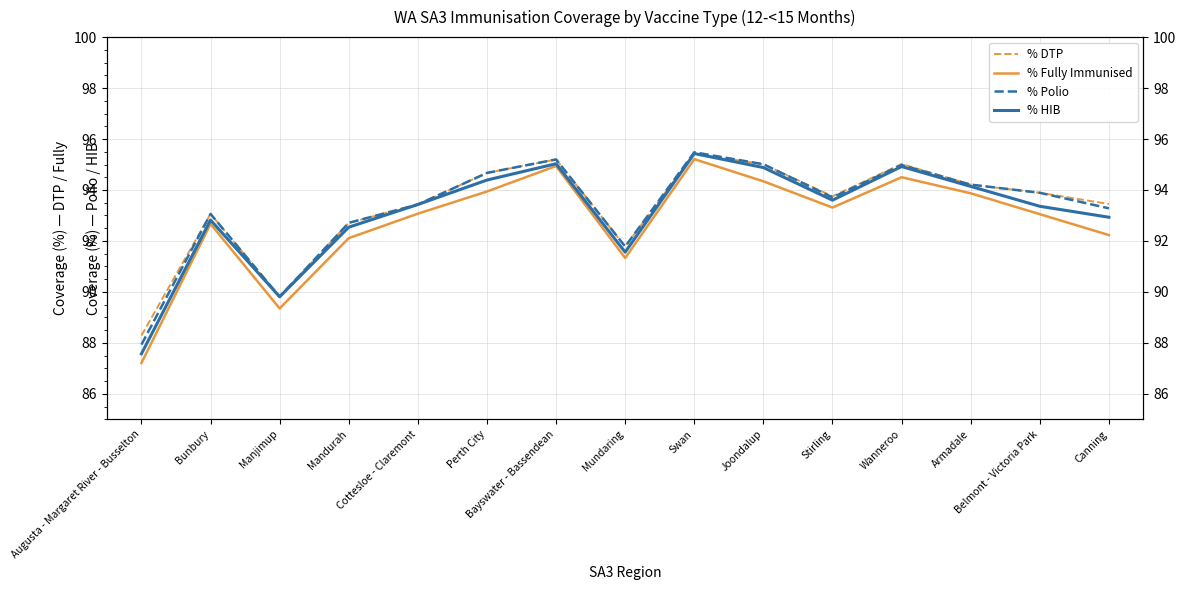

How many lines are shown in the chart?

4